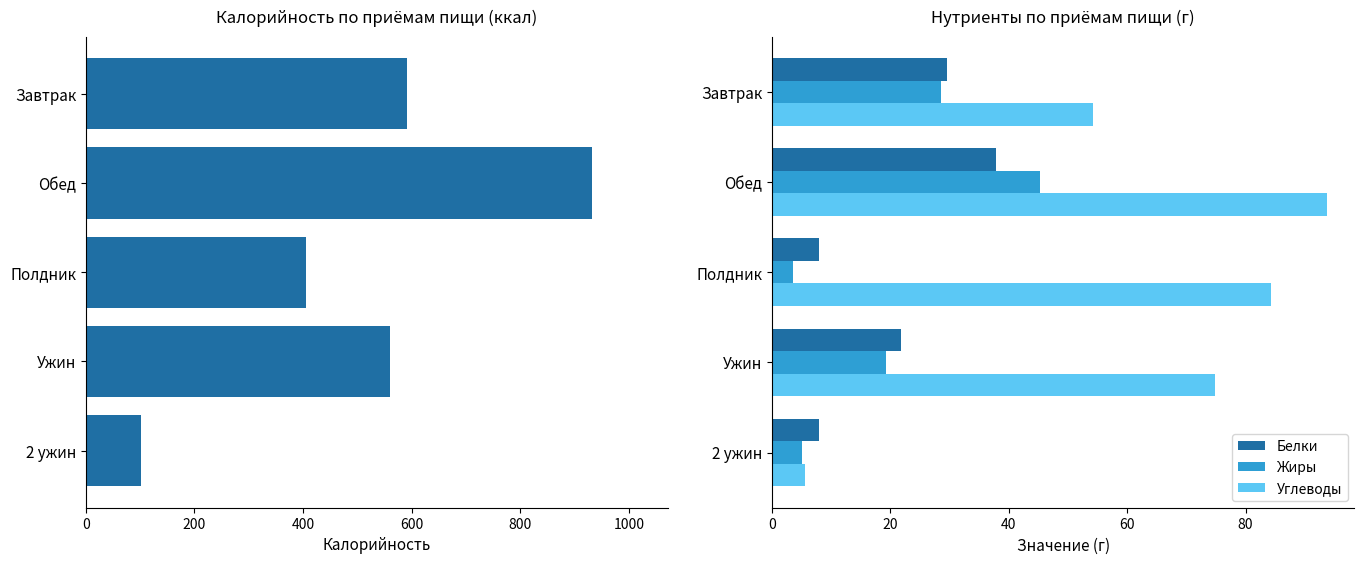

What are all the series names shown in the legend?

Калорийность, Белки, Жиры, Углеводы